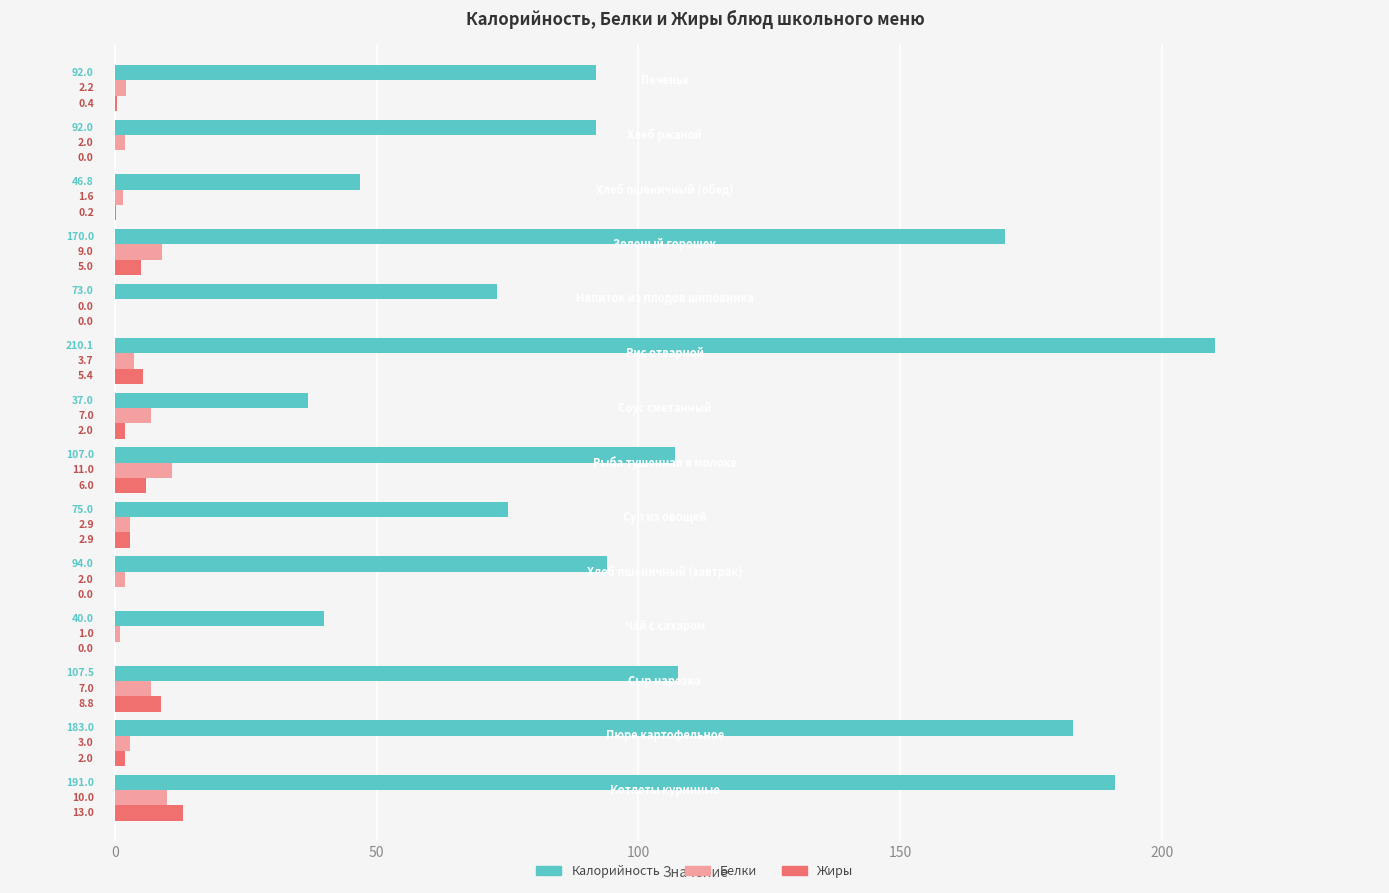

What is the maximum value for Калорийность?

210.1